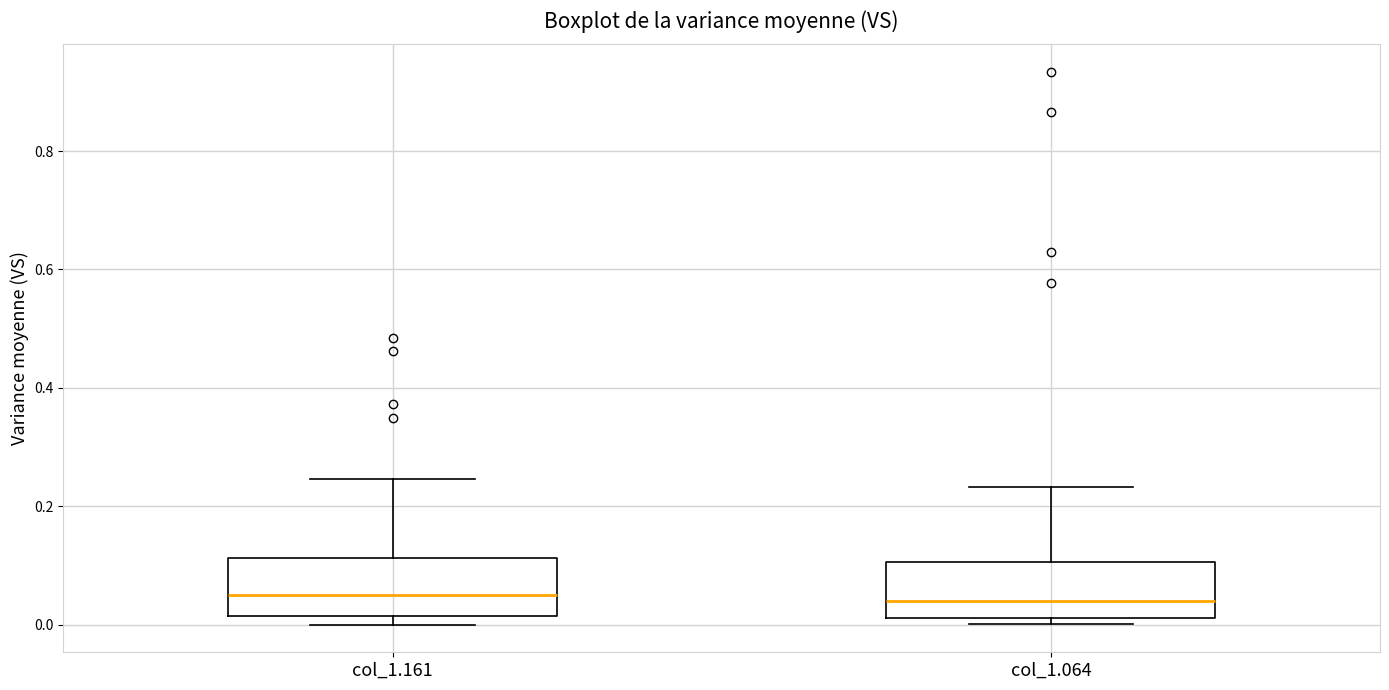

Where is the upper edge of the box for col_1.064 on the y-axis? The values are not printed on the chart, so give them approximately, as read against the axis.

0.10